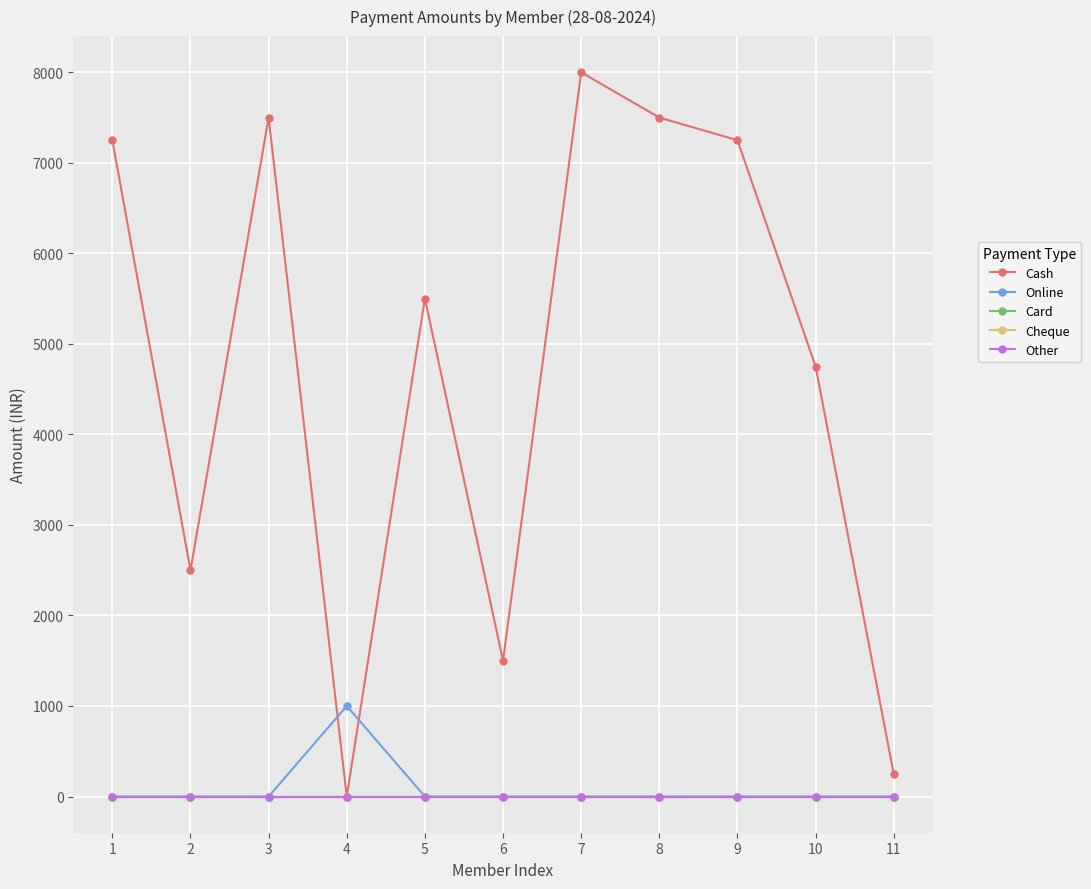

Reading left to right, transcribe all the data shown in this chart.

Cash: 1=7250	2=2500	3=7500	4=0	5=5500	6=1500	7=8000	8=7500	9=7250	10=4750	11=250
Online: 1=0	2=0	3=0	4=1000	5=0	6=0	7=0	8=0	9=0	10=0	11=0
Card: 1=0	2=0	3=0	4=0	5=0	6=0	7=0	8=0	9=0	10=0	11=0
Cheque: 1=0	2=0	3=0	4=0	5=0	6=0	7=0	8=0	9=0	10=0	11=0
Other: 1=0	2=0	3=0	4=0	5=0	6=0	7=0	8=0	9=0	10=0	11=0